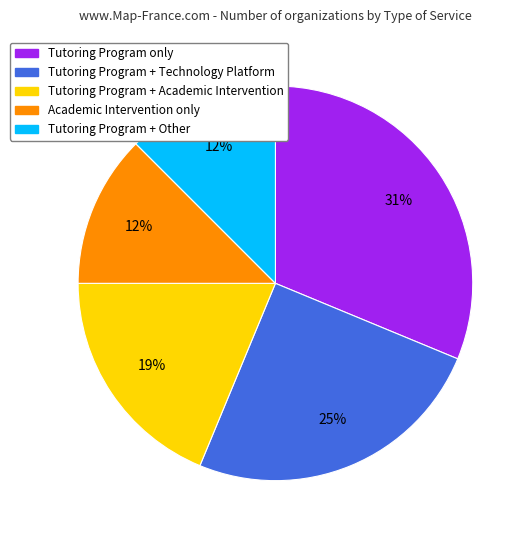

Which slice is the largest?

Tutoring Program only